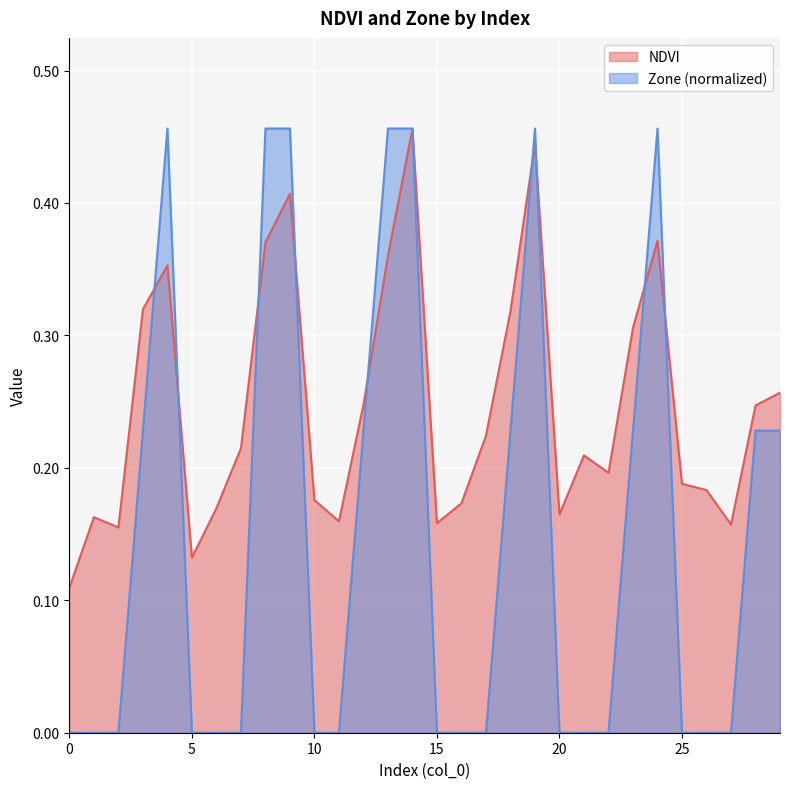

How many intersections are there between Zone and NDVI?

9